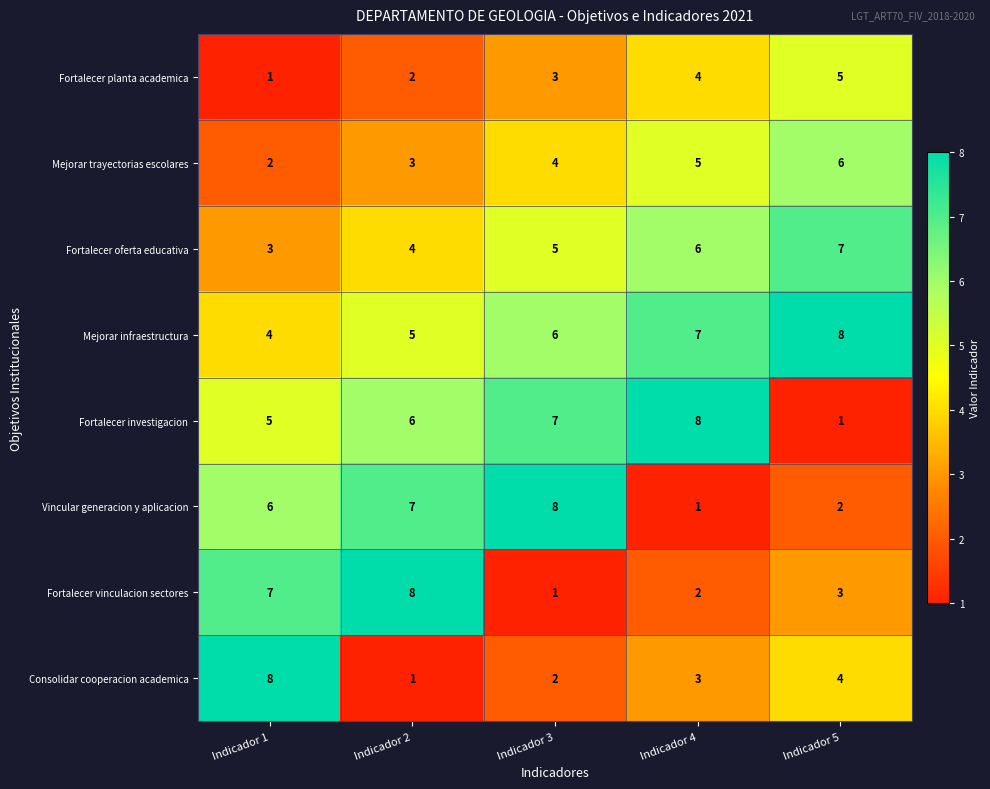

What is the difference between the highest and lowest values at Indicador 2?

7